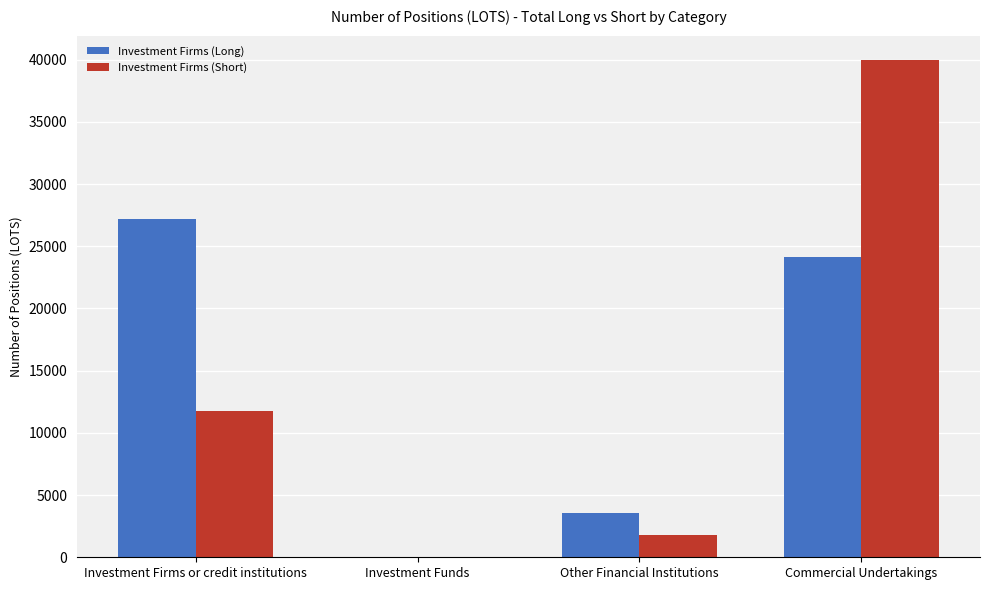

Between Investment Firms or credit institutions and Other Financial Institutions, which series saw the biggest shift?

Investment Firms (Long)